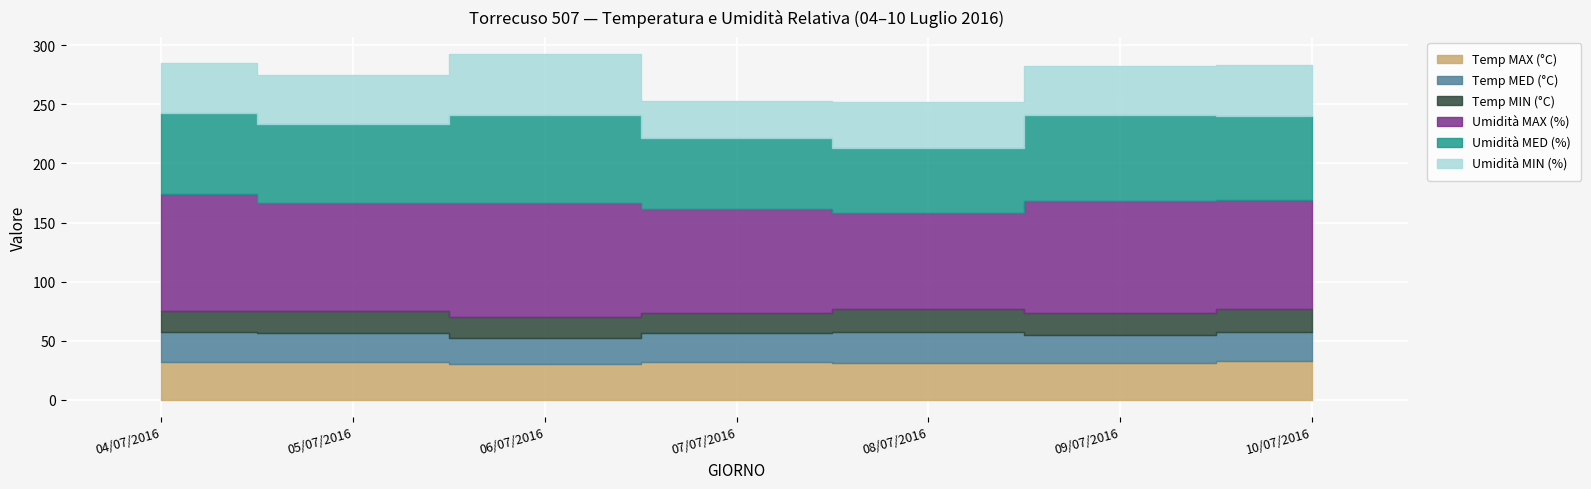

What is the average value of the Temp MAX (°C) series?

31.7